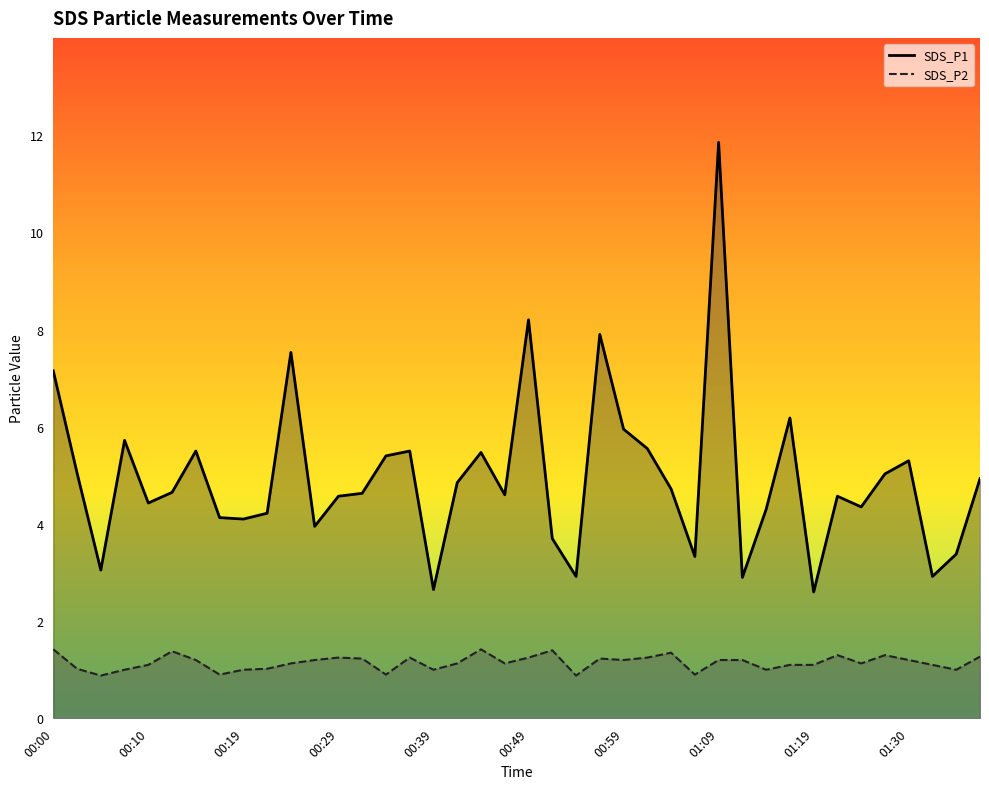

What is the difference between the highest and lowest values at 01:04?

3.4